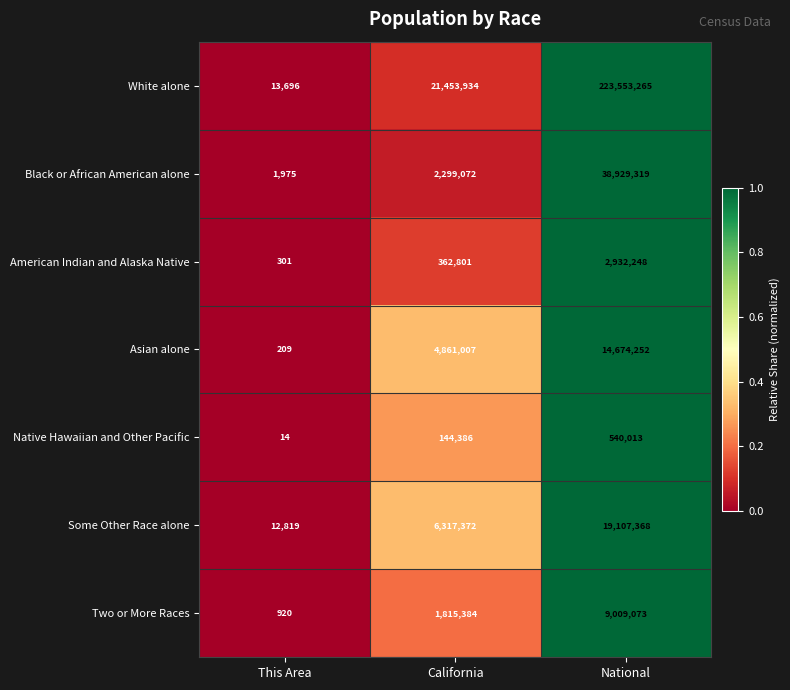

Which series has the largest range (max minus min)?

White alone